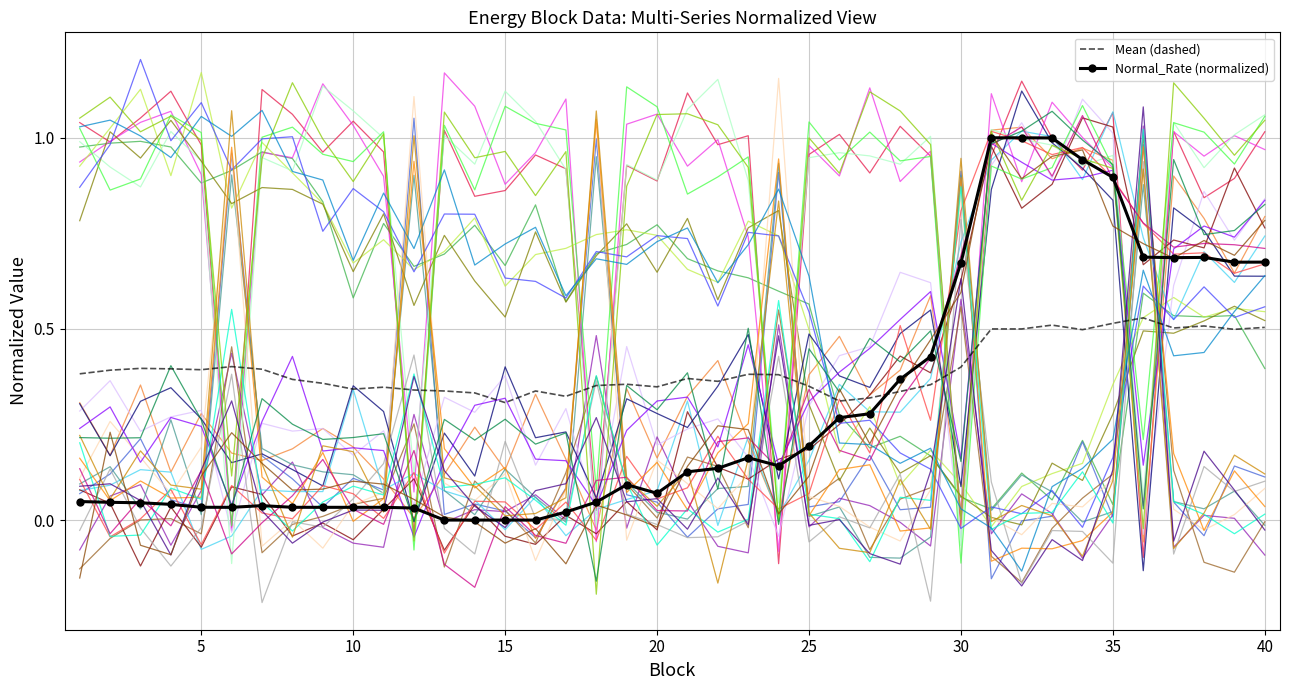

What is the maximum value for Mean (dashed)?

0.5